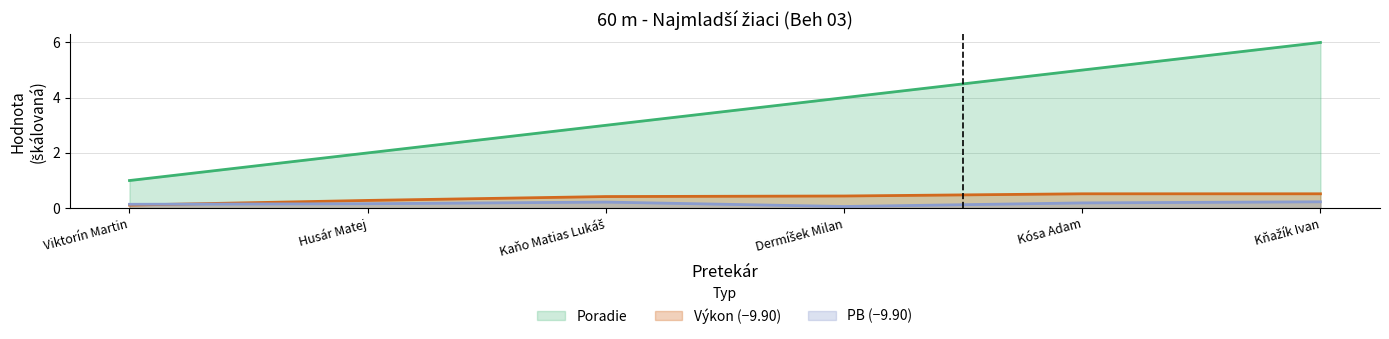

Is it true that PB equals 0.1 at Dermíšek Milan?

False